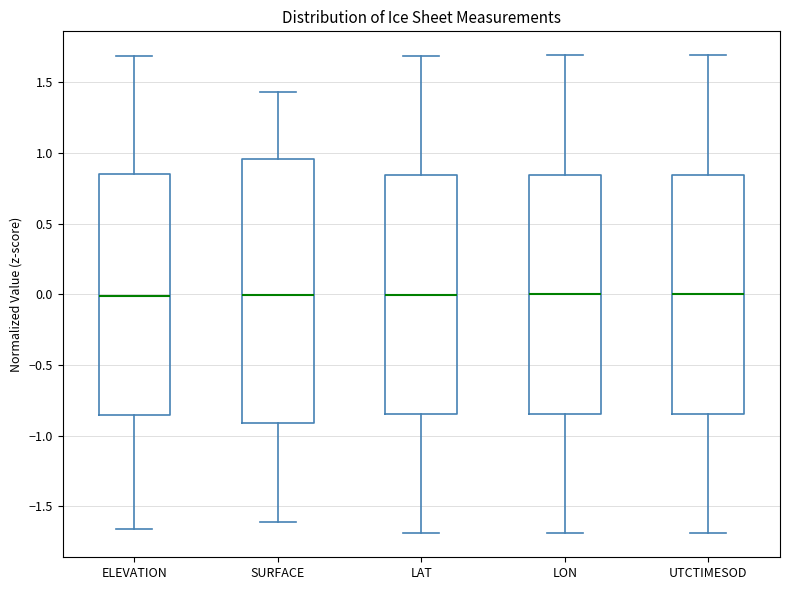

Reading left to right, read every box against the y-axis: the position of its median line, the range the box covers, and the ends of its whiskers. The values are not printed on the chart, so give them approximately, as read against the axis.

ELEVATION: median 0.00, box -0.85 to 0.85, whiskers -1.65 to 1.70
SURFACE: median 0.00, box -0.90 to 0.95, whiskers -1.60 to 1.45
LAT: median 0.00, box -0.85 to 0.85, whiskers -1.70 to 1.70
LON: median 0.00, box -0.85 to 0.85, whiskers -1.70 to 1.70
UTCTIMESOD: median 0.00, box -0.85 to 0.85, whiskers -1.70 to 1.70